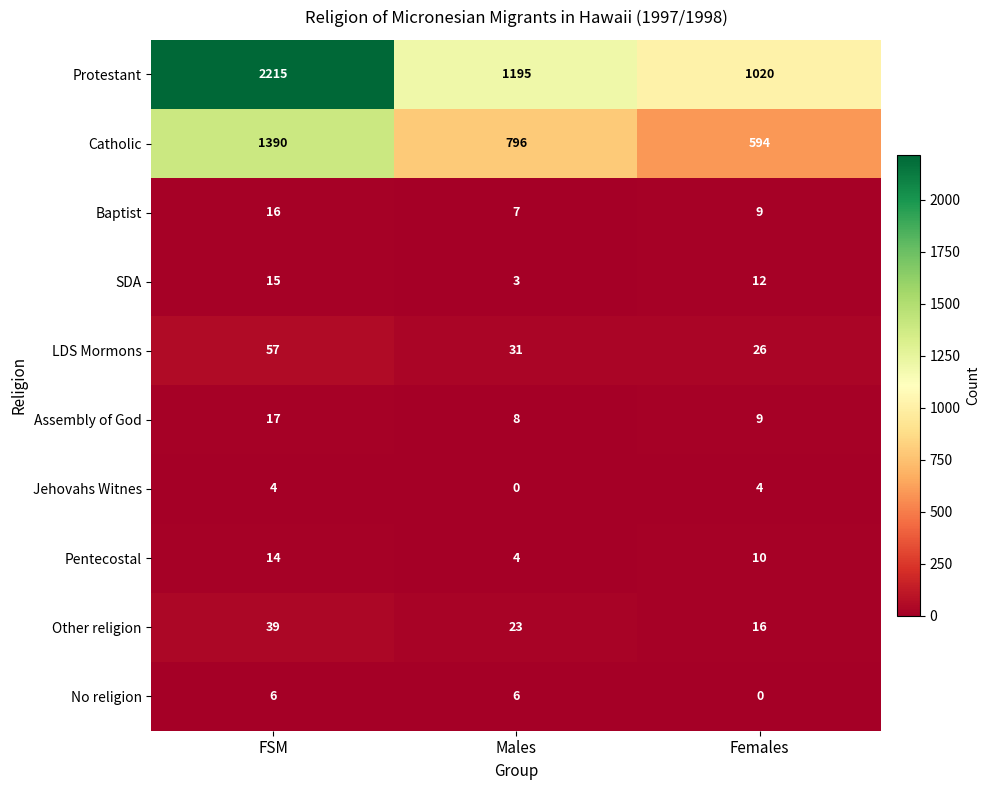

What is the total value across all series at FSM?

3773